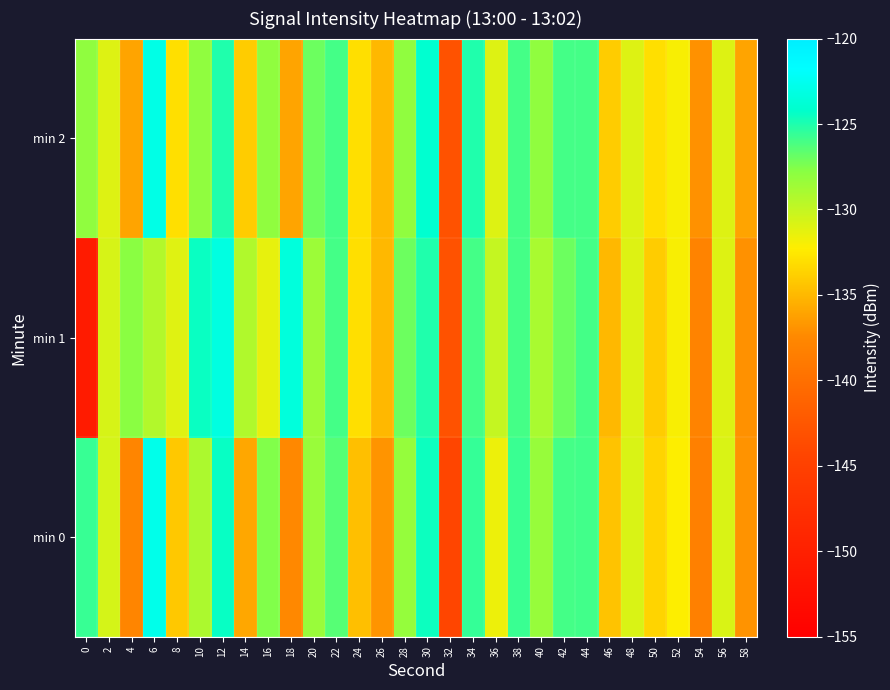

Reading right to left, list all the values displayed in this chart.

min 0: 58=-136.9	56=-130.8	54=-138.3	52=-132.2	50=-133.6	48=-130.8	46=-134.4	44=-125.9	42=-126.0	40=-128.3	38=-125.7	36=-131.6	34=-125.6	32=-144.3	30=-124.6	28=-128.2	26=-136.9	24=-134.6	22=-126.4	20=-128.4	18=-137.5	16=-127.5	14=-135.9	12=-124.4	10=-129.1	8=-134.2	6=-122.8	4=-137.7	2=-130.6	0=-125.6
min 1: 58=-137.0	56=-131.0	54=-138.0	52=-132.0	50=-134.0	48=-131.0	46=-135.0	44=-126.0	42=-127.0	40=-129.0	38=-126.0	36=-130.0	34=-126.0	32=-143.0	30=-125.0	28=-127.0	26=-135.0	24=-133.0	22=-126.0	20=-128.5	18=-123.5	16=-131.4	14=-129.2	12=-123.2	10=-124.5	8=-131.0	6=-129.3	4=-127.8	2=-130.7	0=-150.7
min 2: 58=-136.0	56=-131.0	54=-137.0	52=-132.0	50=-133.0	48=-131.0	46=-134.0	44=-126.0	42=-126.0	40=-128.0	38=-126.0	36=-131.0	34=-125.0	32=-143.0	30=-124.0	28=-128.0	26=-135.0	24=-133.0	22=-126.0	20=-127.0	18=-136.0	16=-128.0	14=-134.0	12=-125.0	10=-128.0	8=-133.0	6=-123.0	4=-136.0	2=-131.0	0=-128.0